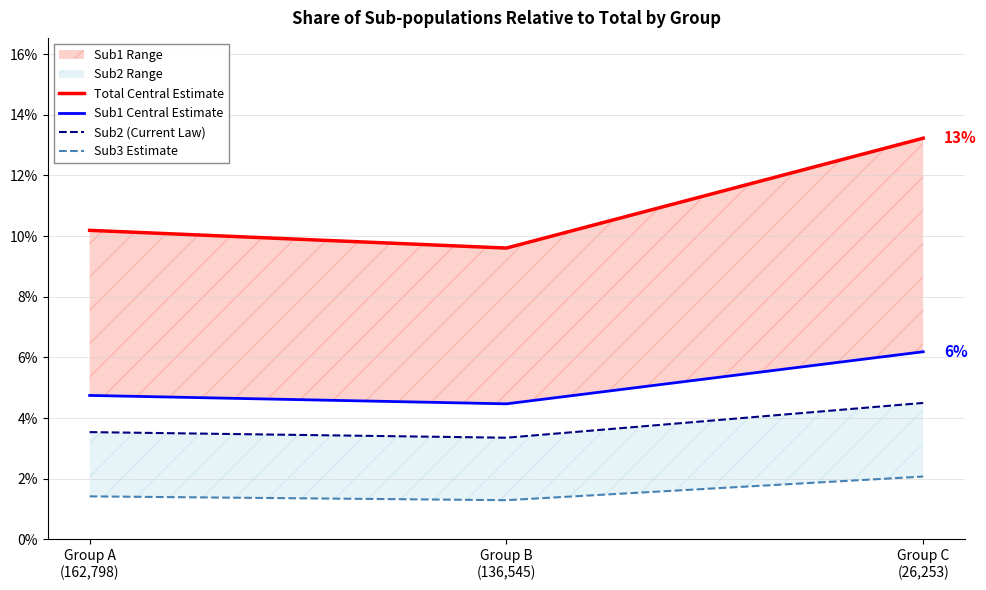

Which has a higher value, Group B
(136,545) or Group C
(26,253)?

Group C
(26,253)